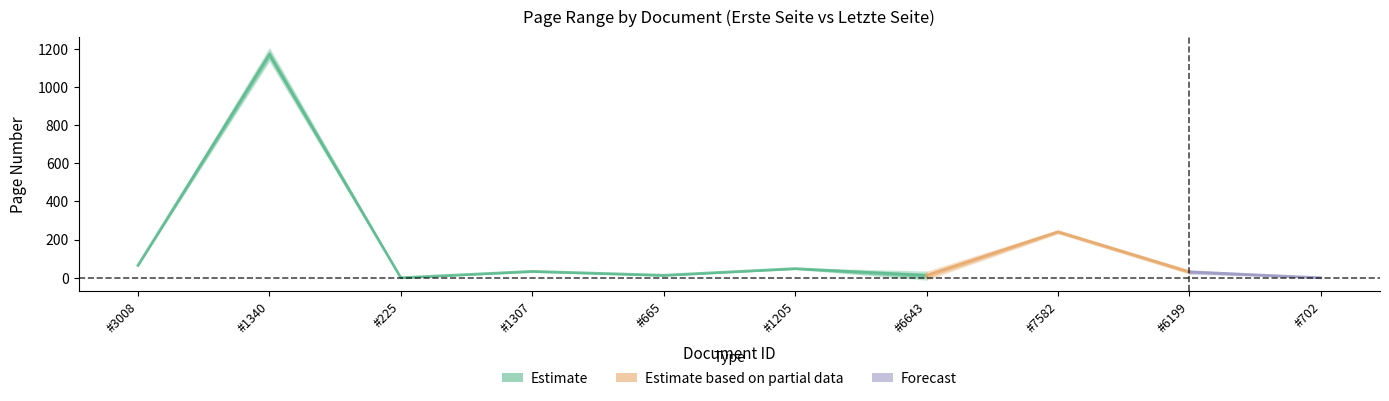

Read the Letzte Seite value at OPUS4-3008, to the nearest 50.

50